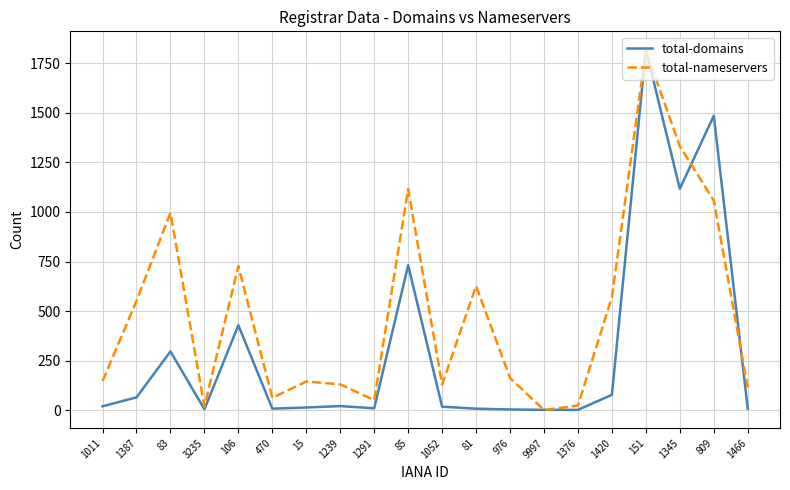

List the series in order of their overall mean, lowest first.

total-domains, total-nameservers